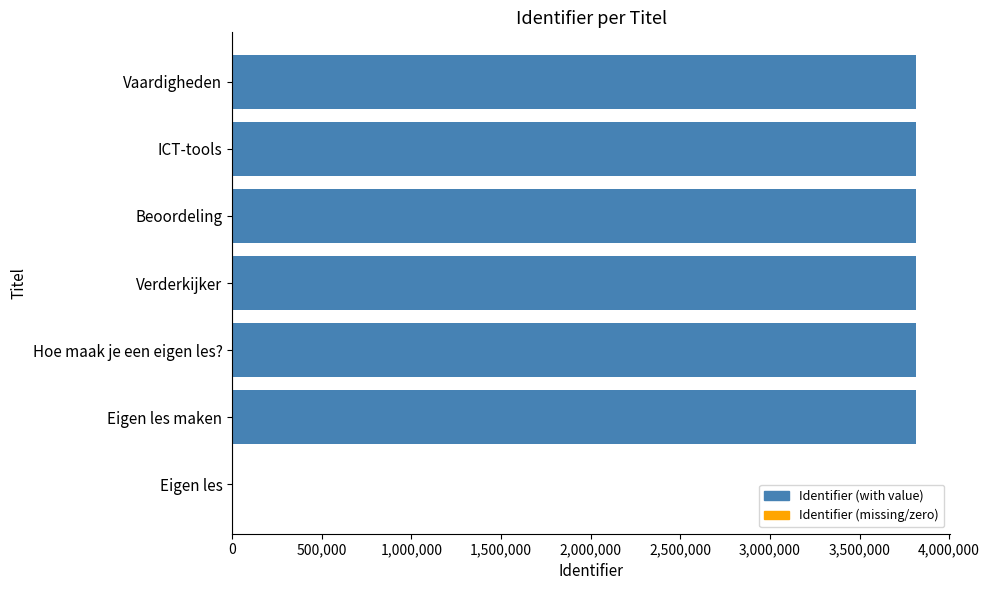

What is the change in value from Eigen les to Eigen les maken?

+3815467